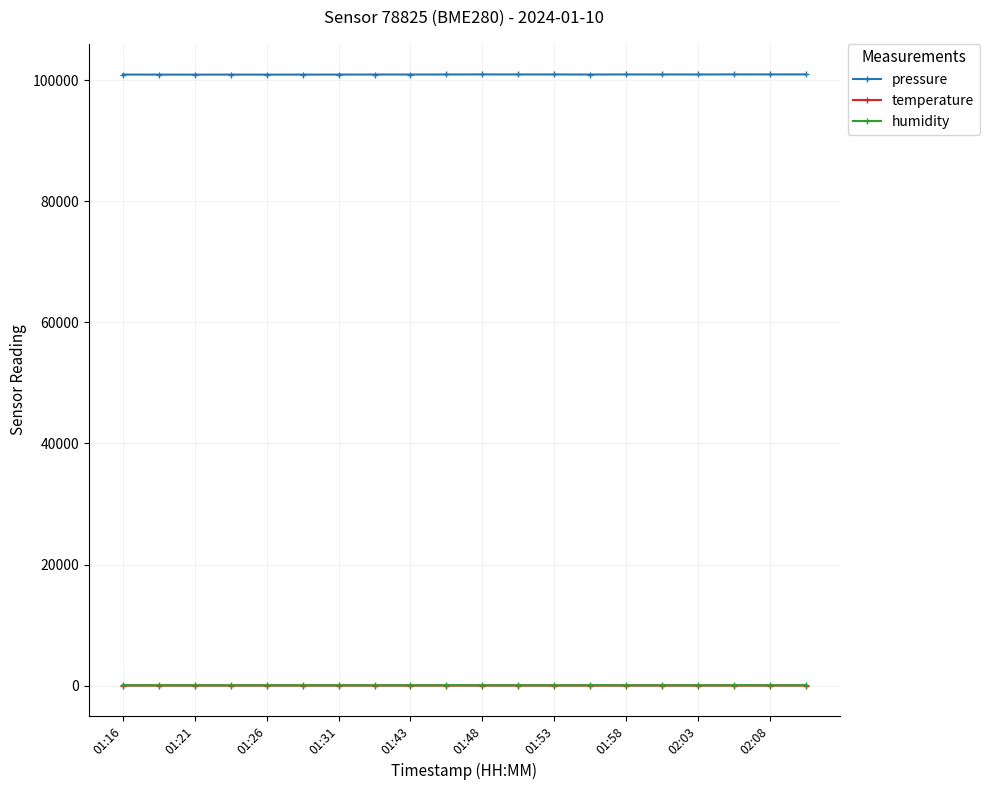

What is the difference between the maximum and second lowest values in the humidity series?

0.4